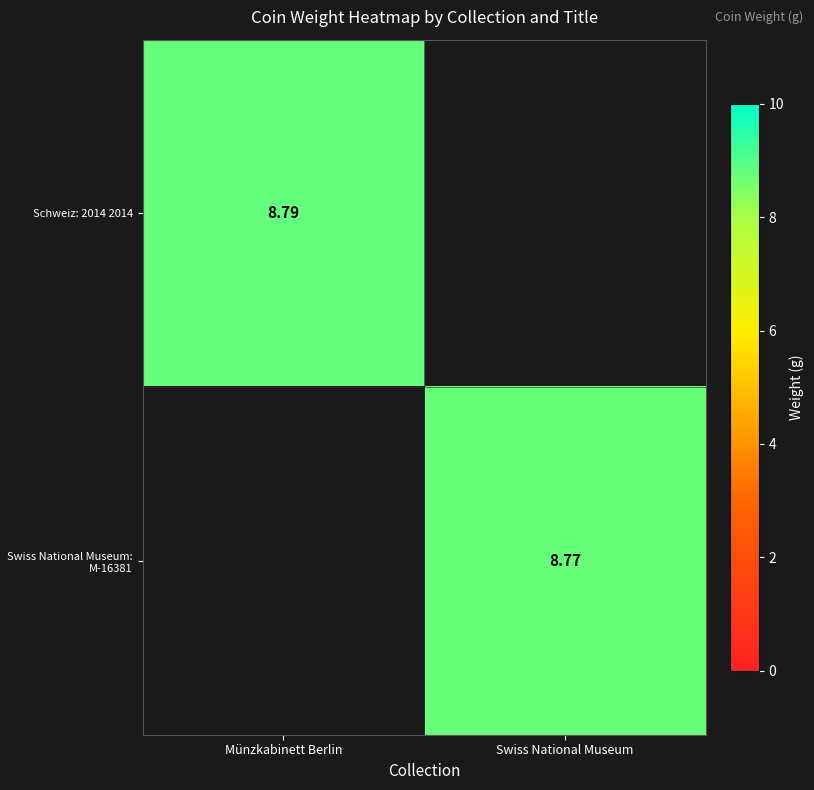

Is the value of Schweiz: 2014 2014 at Münzkabinett Berlin greater than the value of Swiss National Museum: M-16381 at Swiss National Museum?

Yes